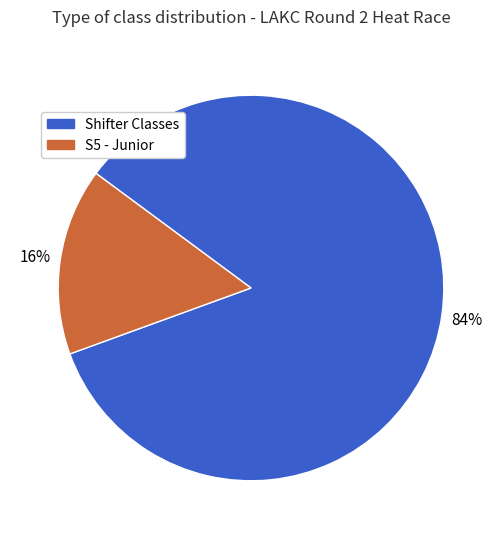

Is there a majority slice in this chart?

Yes